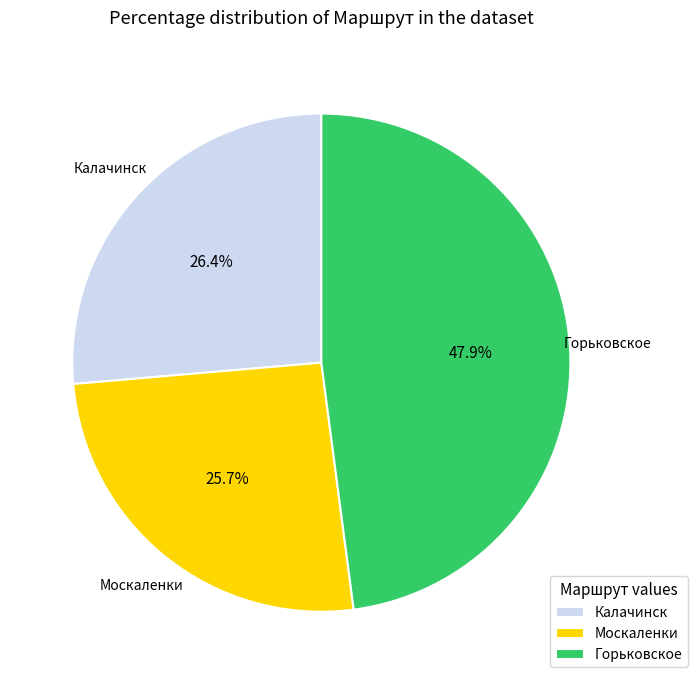

Rank the categories by value from lowest to highest.

Москаленки, Калачинск, Горьковское